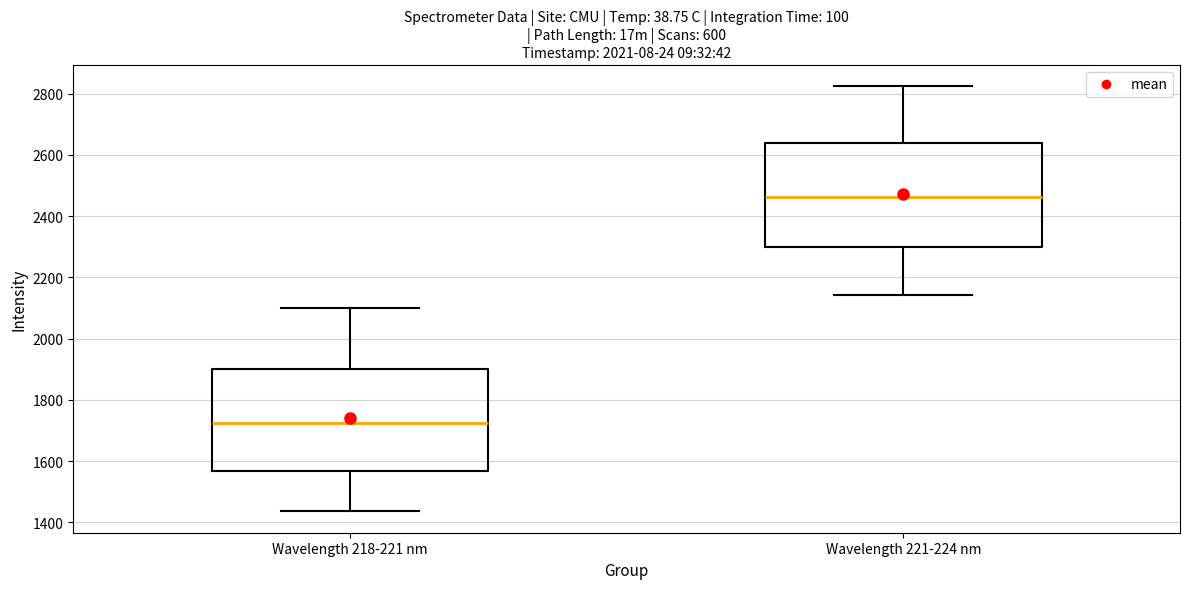

Which box has the highest median line?

Wavelength 221-224 nm